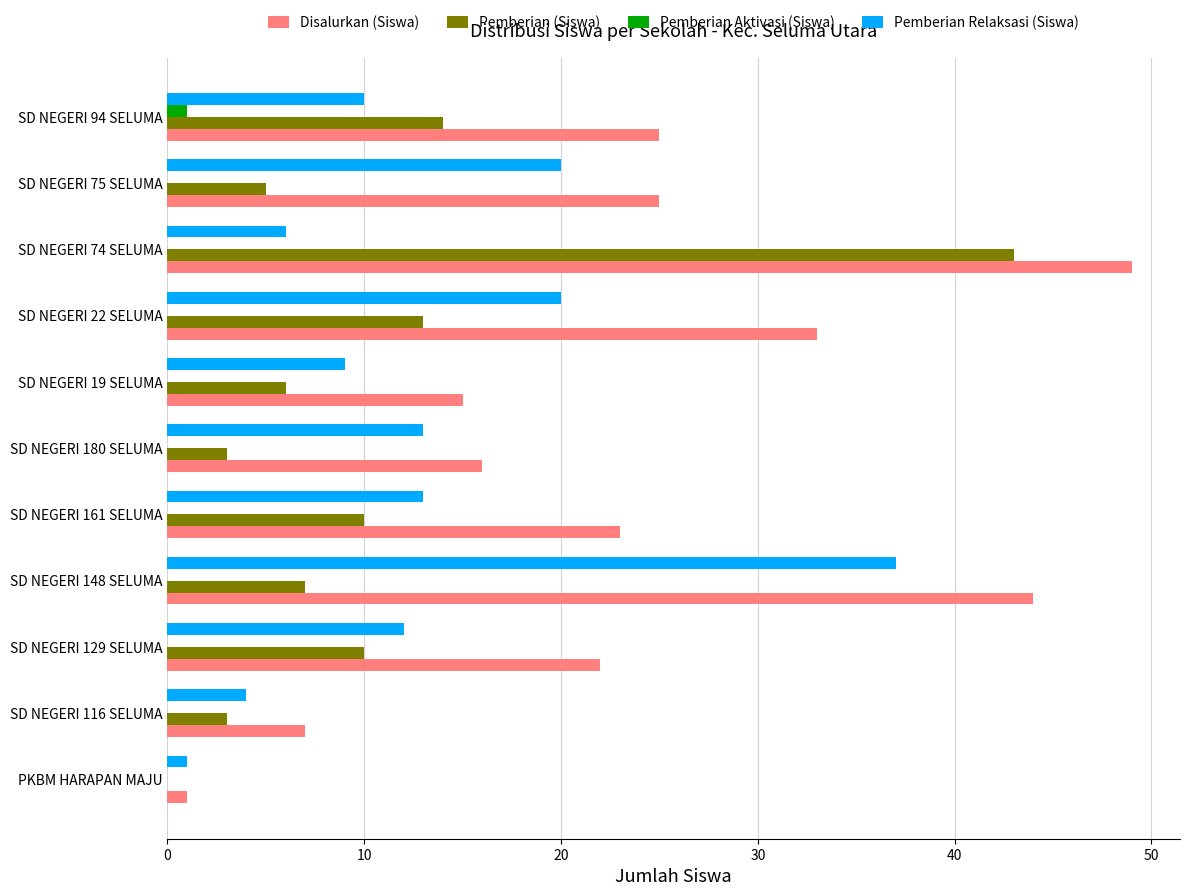

Which label corresponds to the largest value in the chart?

SD NEGERI 74 SELUMA